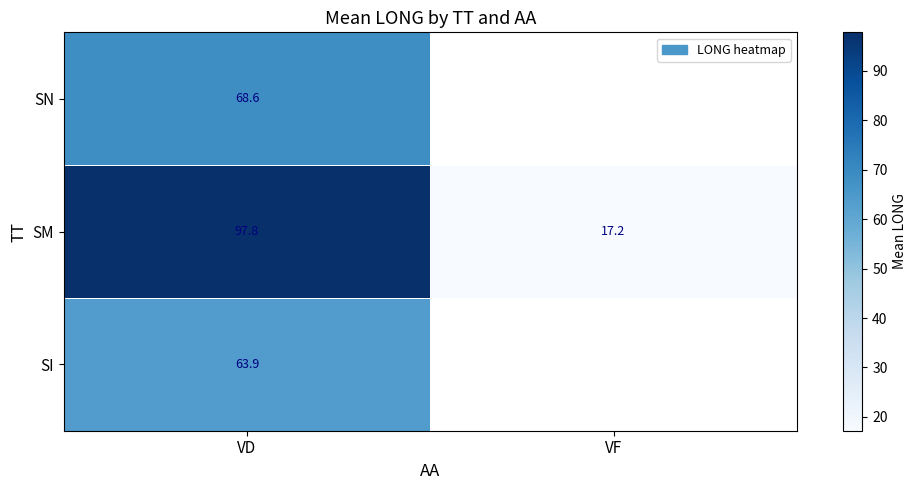

What is the total value across all series at VD?

230.3